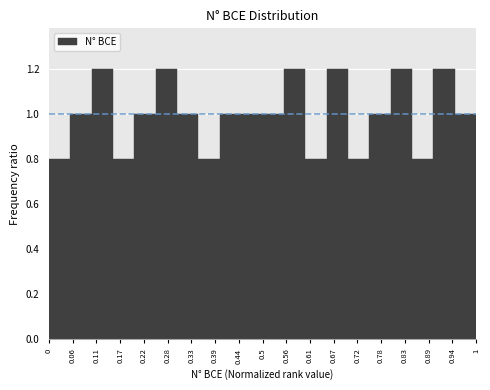

How tall is the bar that spans 0.95 to 1.00 on the x-axis? The values are not printed on the chart, so give them approximately, as read against the axis.

1.0